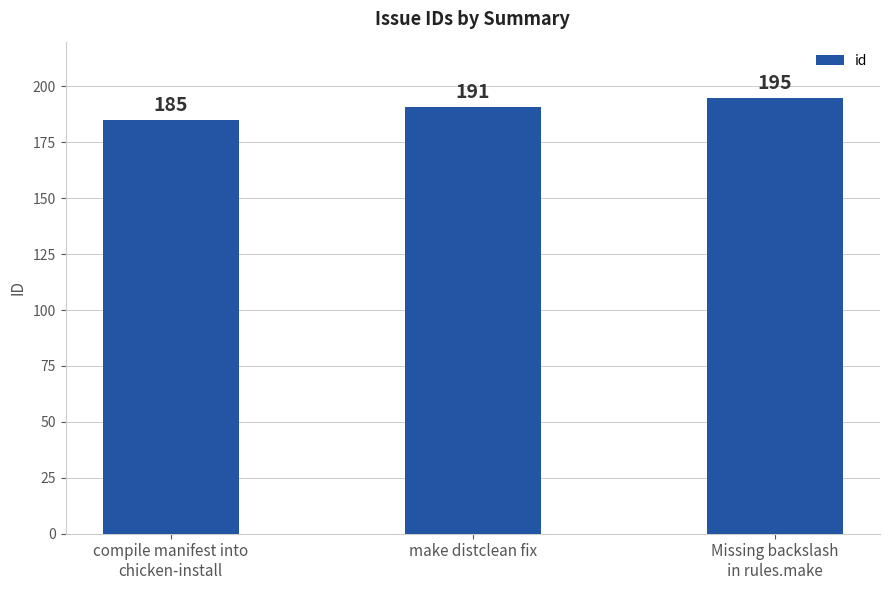

Count the number of categories in the chart.

3